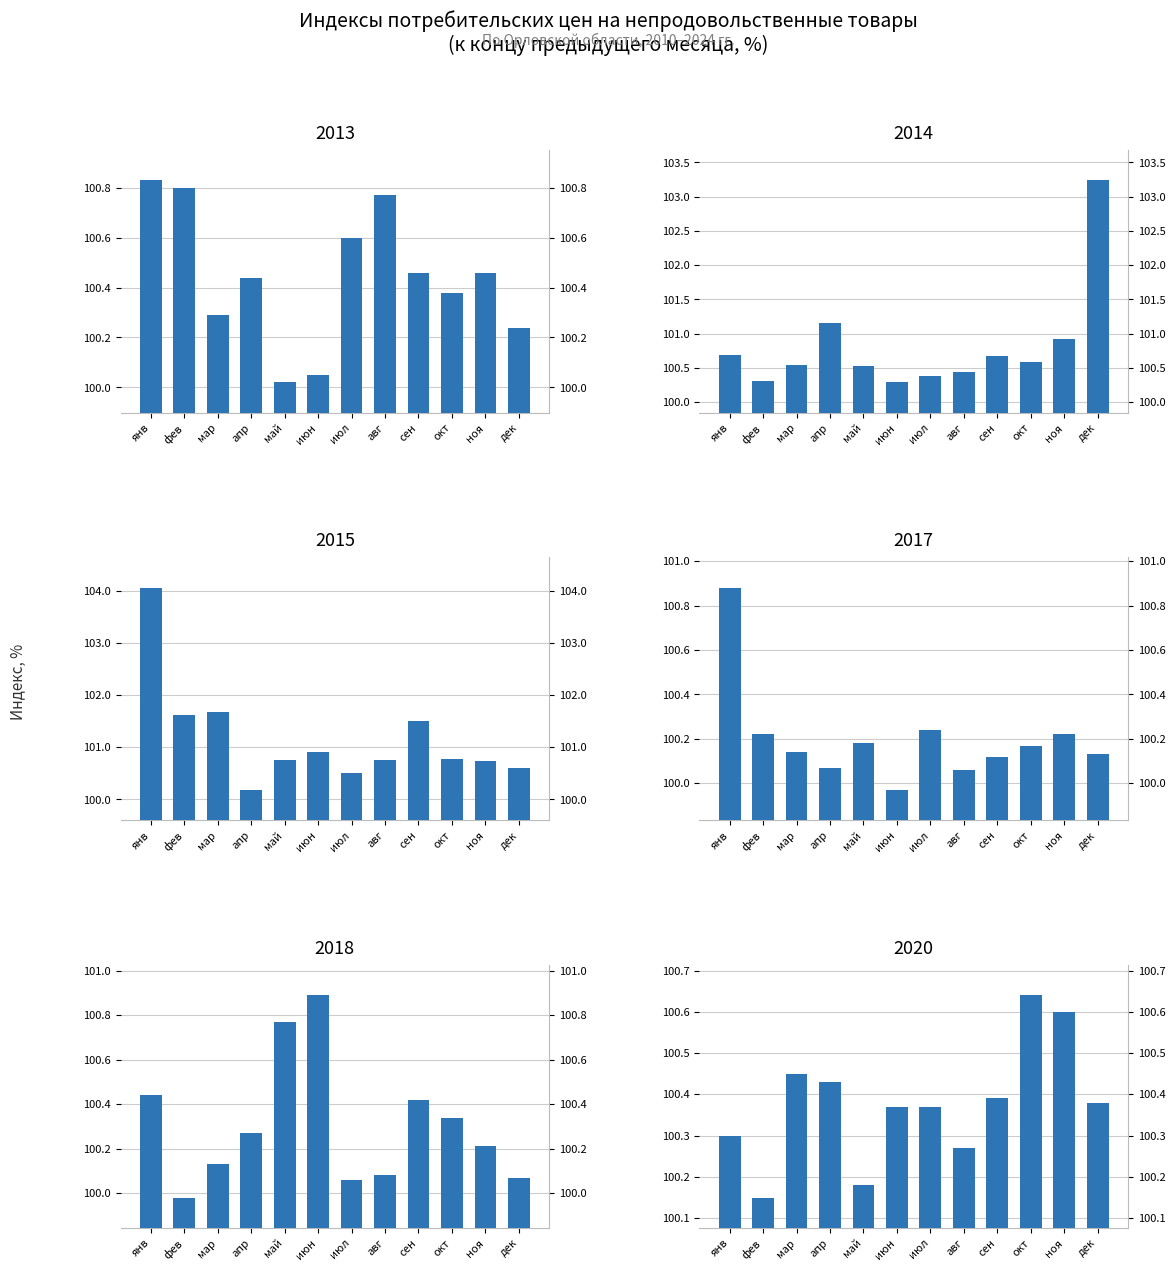

What position from the left is фев?

2